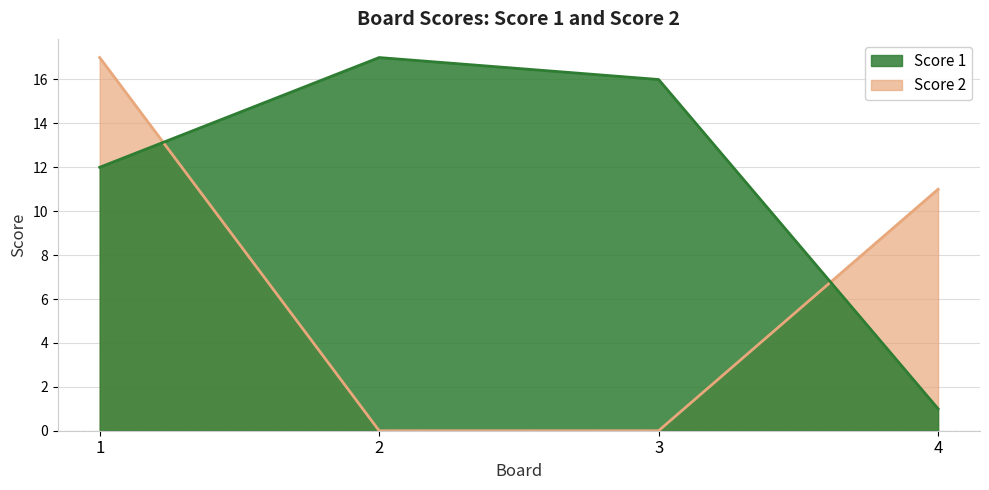

What is the difference between the maximum and minimum values in the Score 1 series?

16